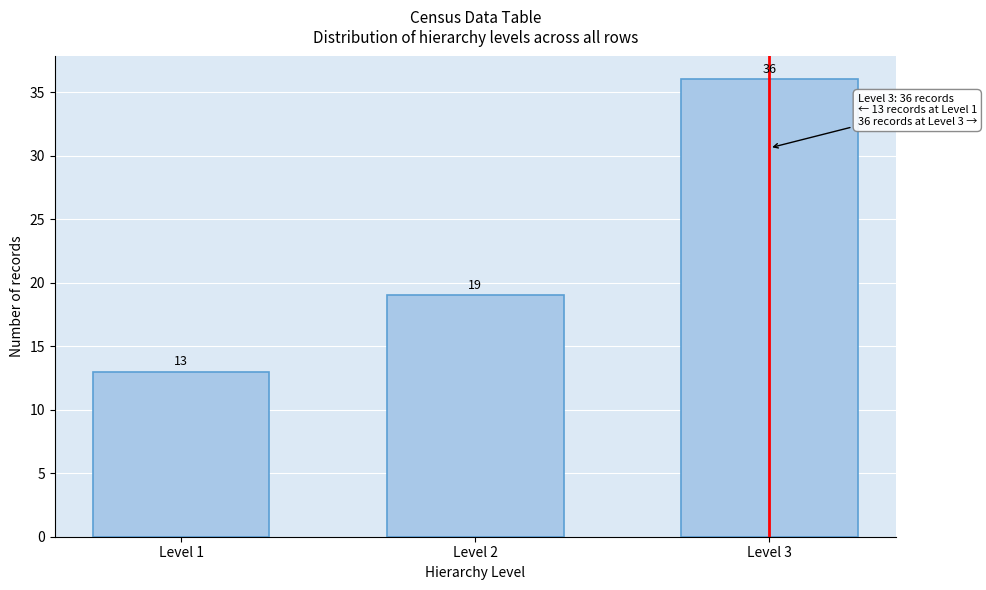

Reading right to left, extract all data points from this chart.

Level 3=36	Level 2=19	Level 1=13